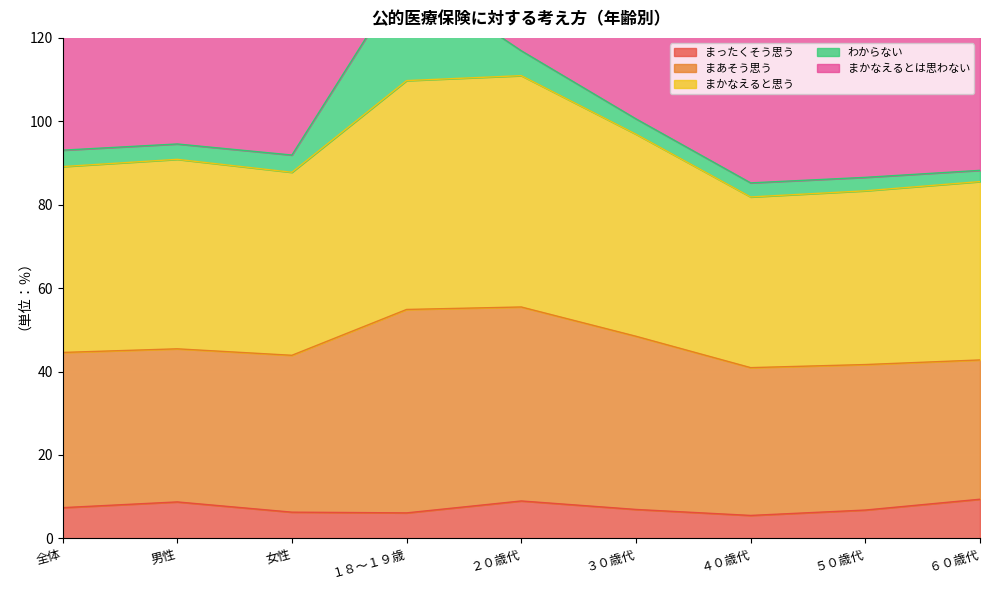

What position from the right is ５０歳代?

2